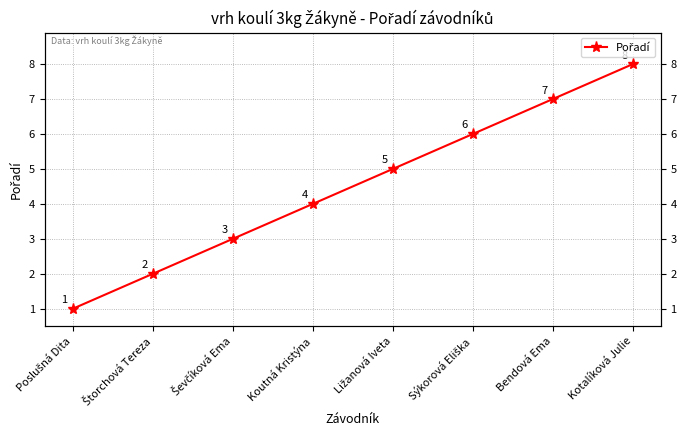

The value at Sýkorová Eliška is 3. True or false?

False